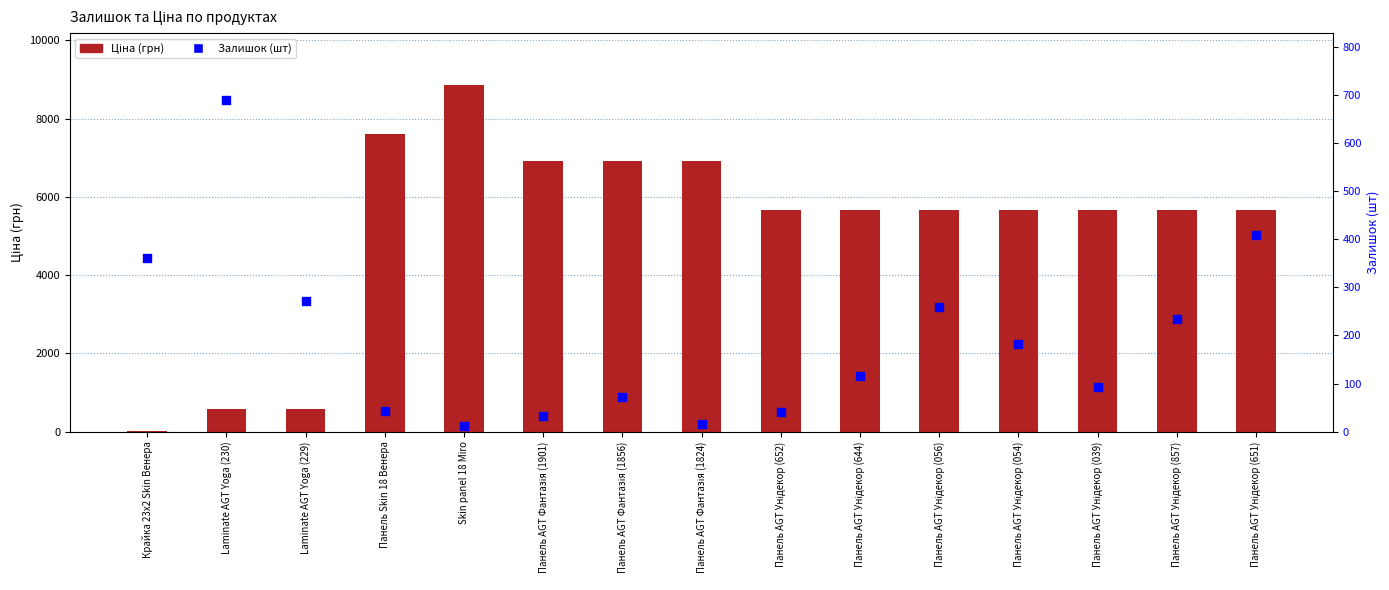

What is the total value across all series at Панель AGT Унідекор (652)?

5715.8